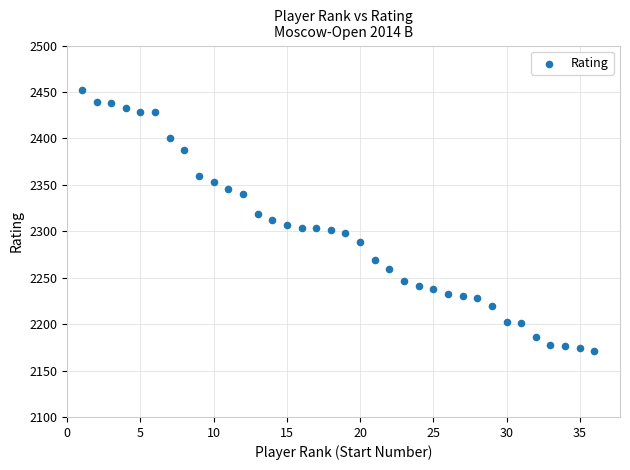

What is the range of Y values (max minus min)?

281